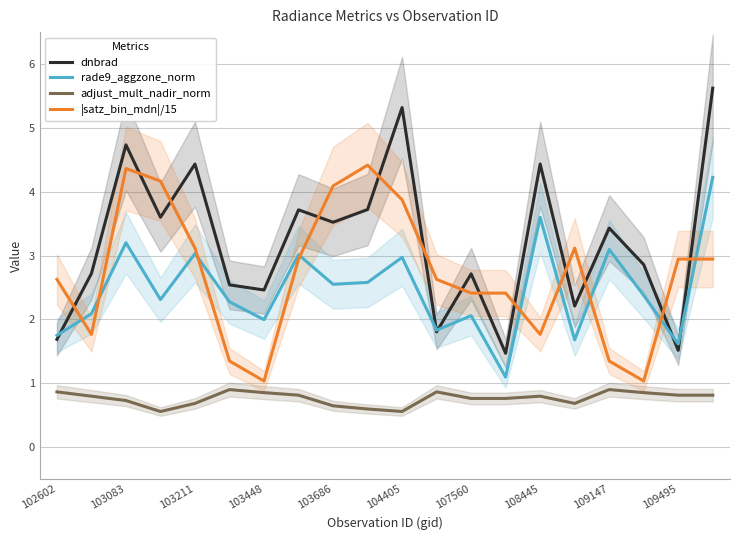

What is the minimum value for dnbrad?

1.5